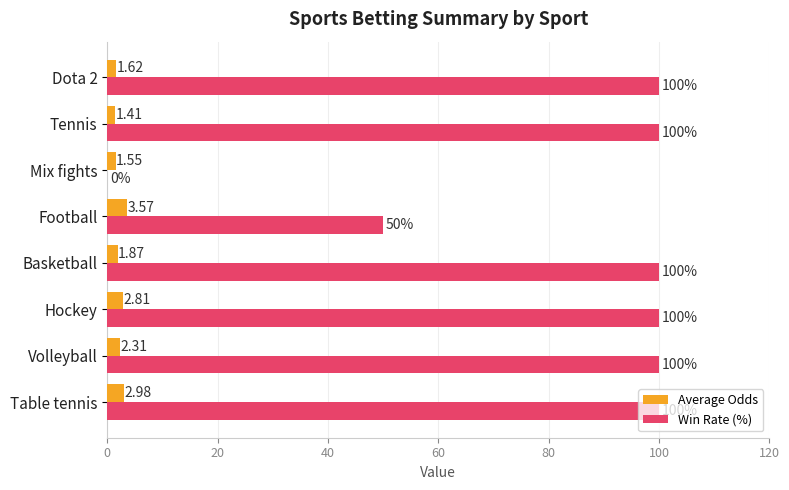

Where is Win Rate (%) nearest to the value 50?

Football